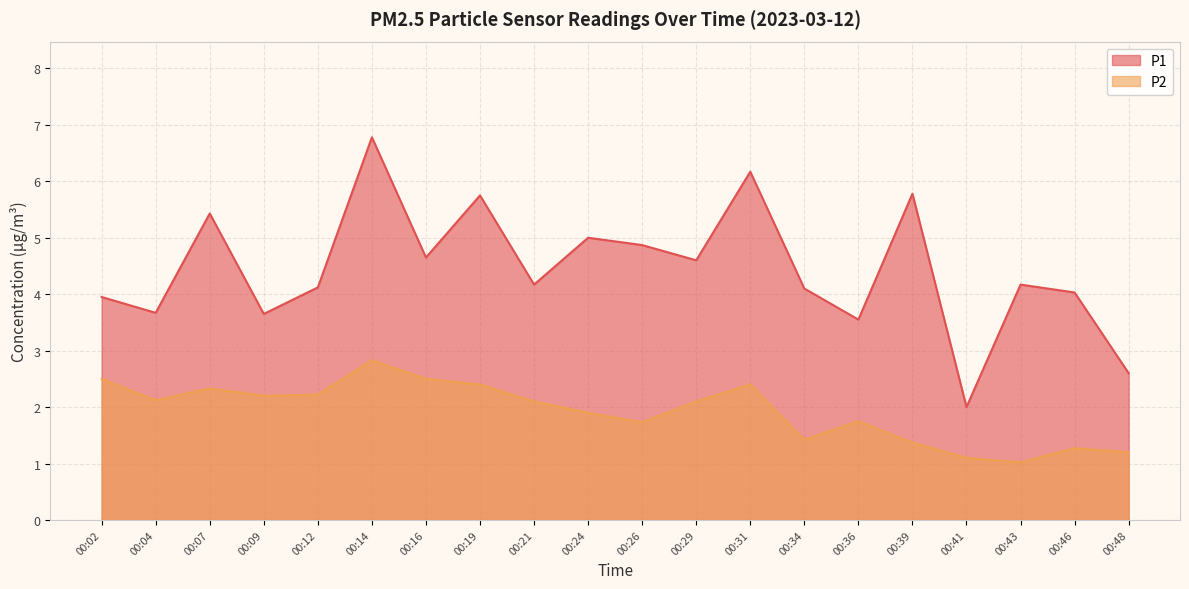

True or false: P1 and P2 cross at least once.

False